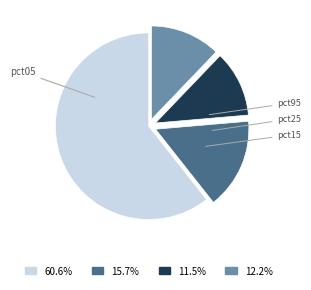

Does any single category account for the majority?

Yes